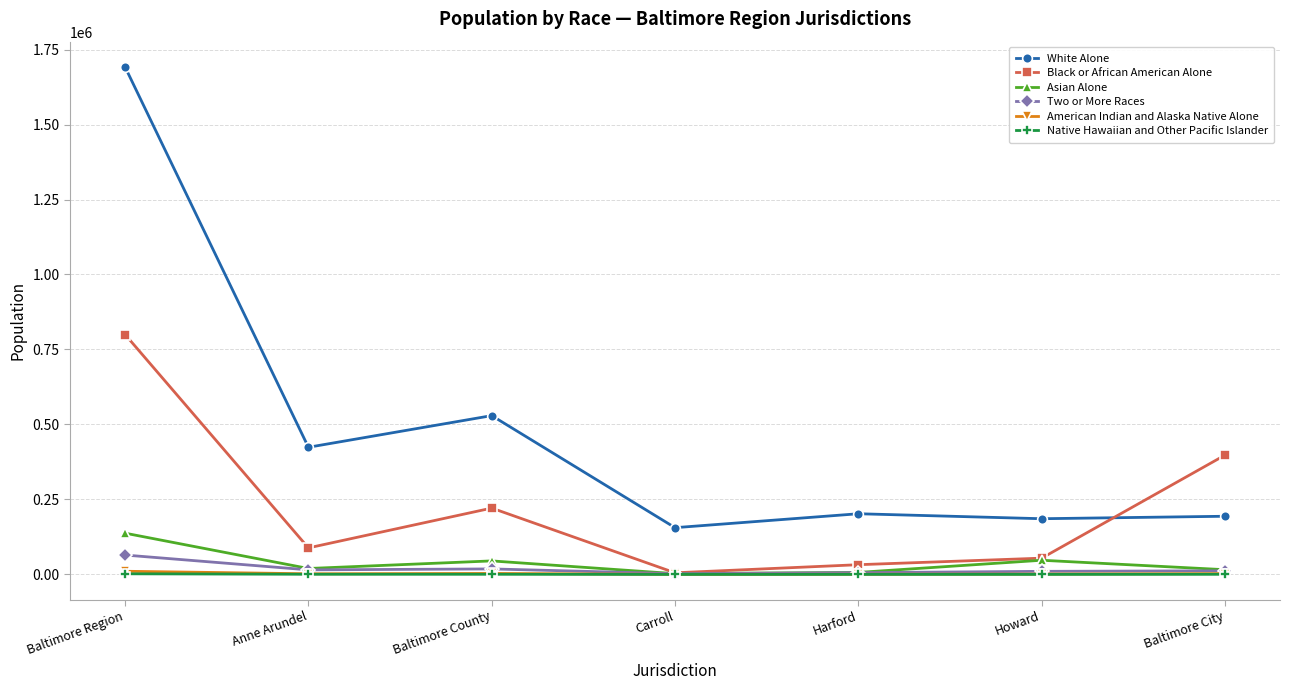

True or false: Two or More Races and White Alone cross at least once.

False